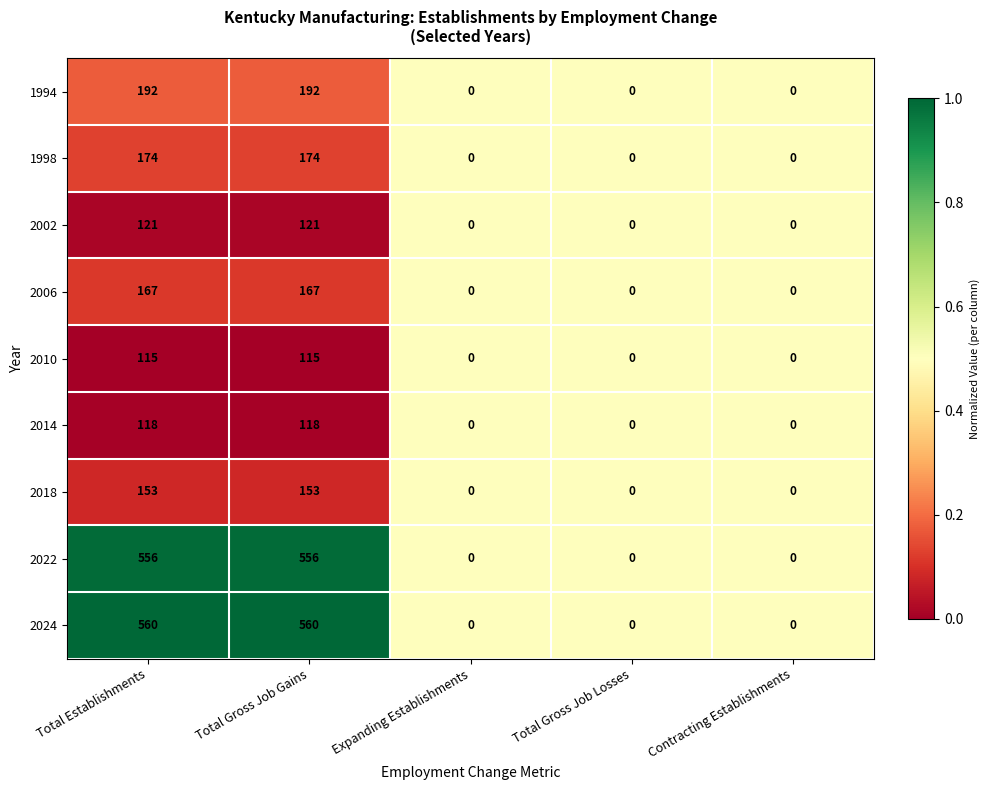

How many series are shown in this chart?

9